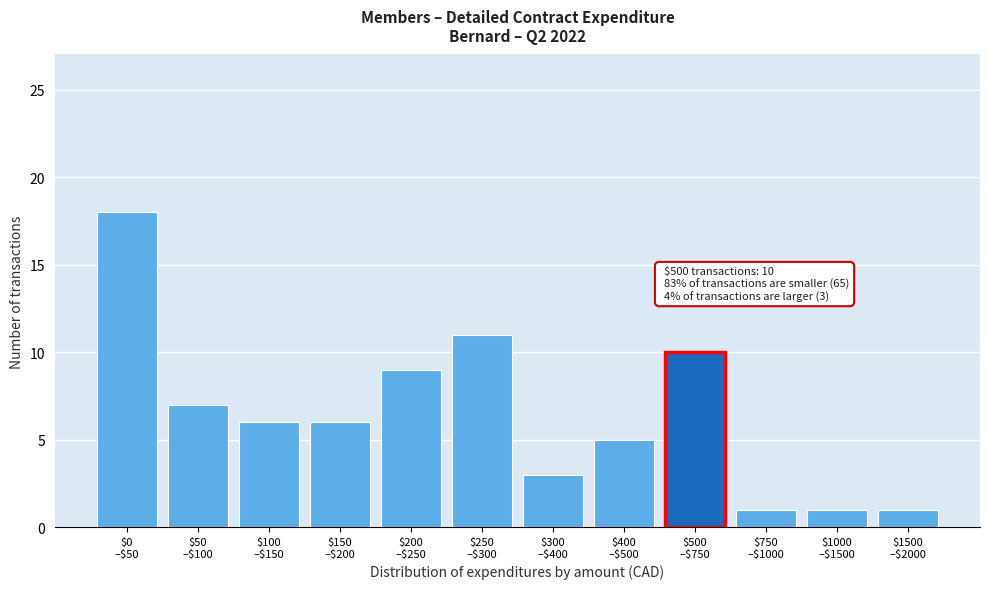

Reading right to left, list all the values displayed in this chart.

1	1	1	10	5	3	11	9	6	6	7	18